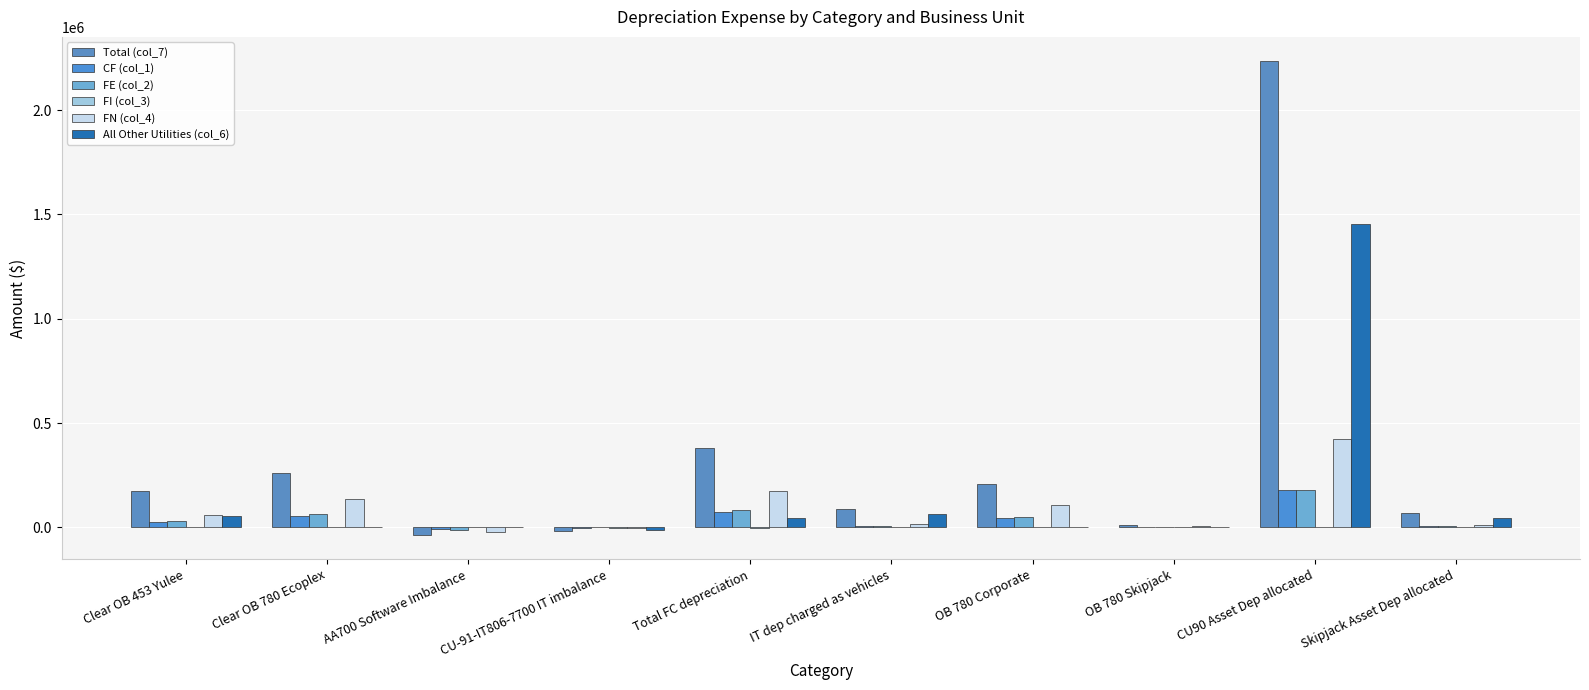

List the labels in order of Total (col_7) value, smallest first.

AA700 Software Imbalance, CU-91-IT806-7700 IT imbalance, OB 780 Skipjack, Skipjack Asset Dep allocated, IT dep charged as vehicles, Clear OB 453 Yulee, OB 780 Corporate, Clear OB 780 Ecoplex, Total FC depreciation, CU90 Asset Dep allocated